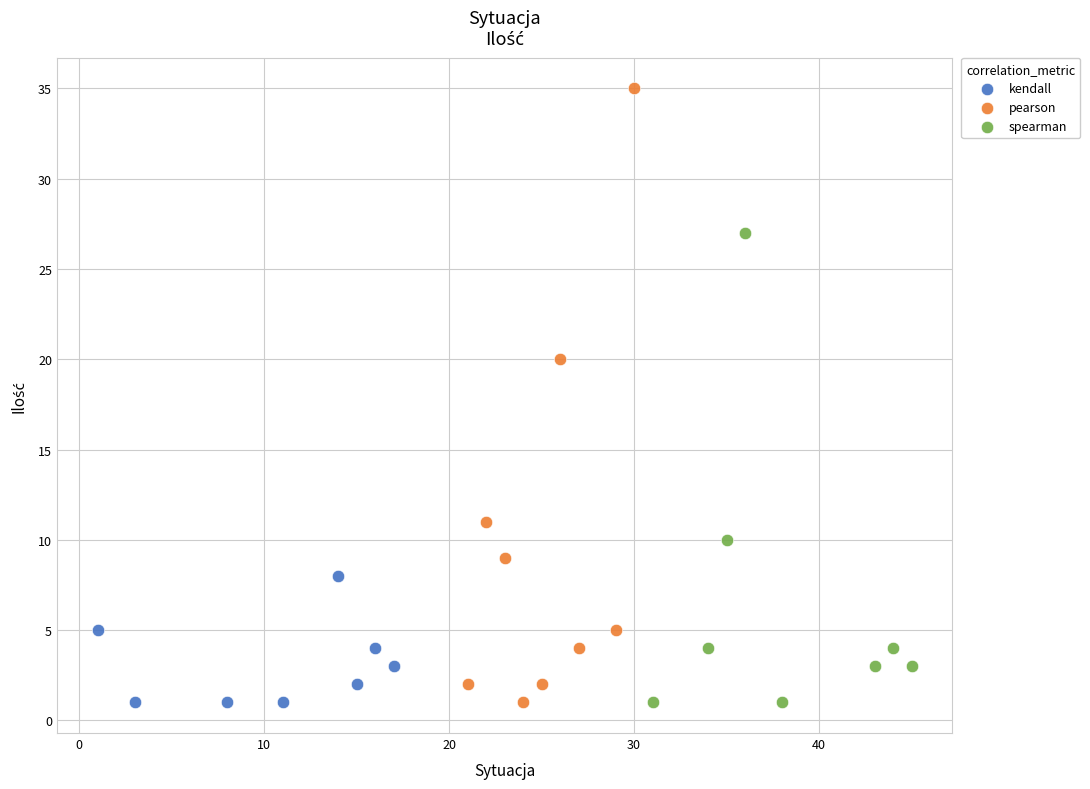

Which series has the largest Y range (max minus min)?

pearson